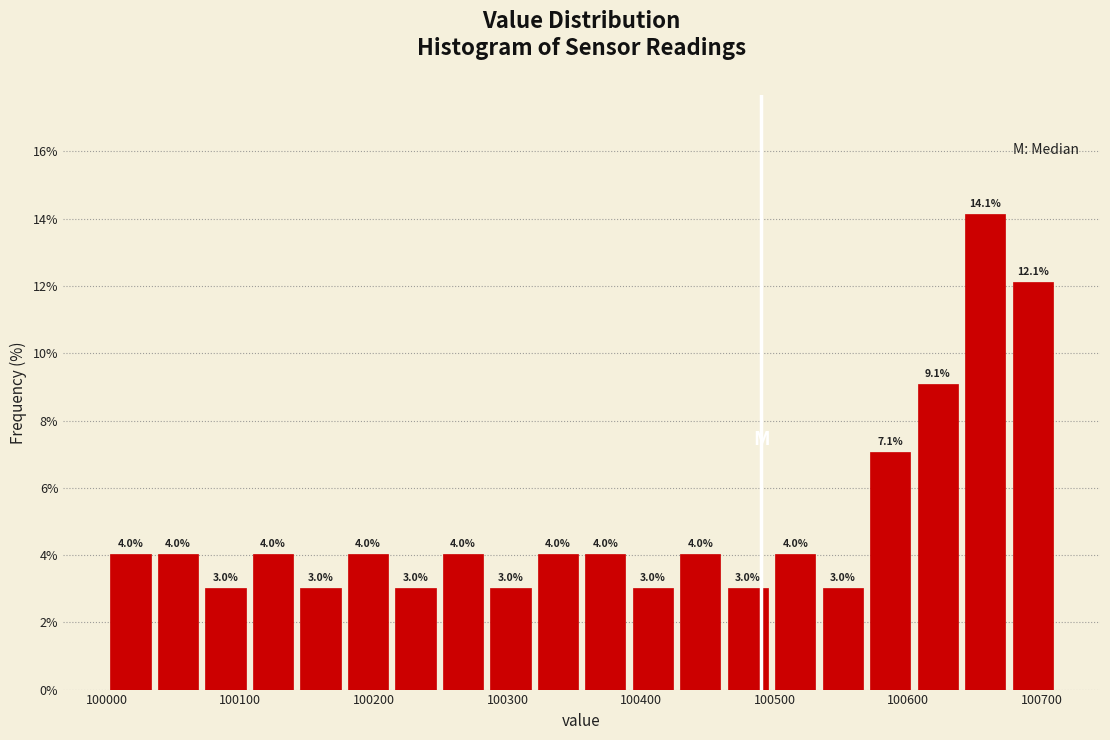

Around what value on the x-axis is the tallest bar? Give the approximate position of its centre, as read against the axis.

100660